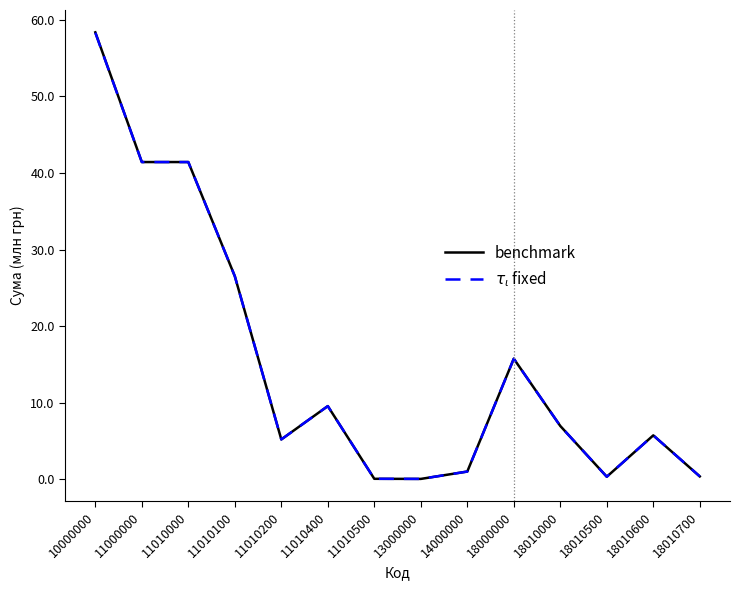

At which category is the sum across all series the highest?

10000000